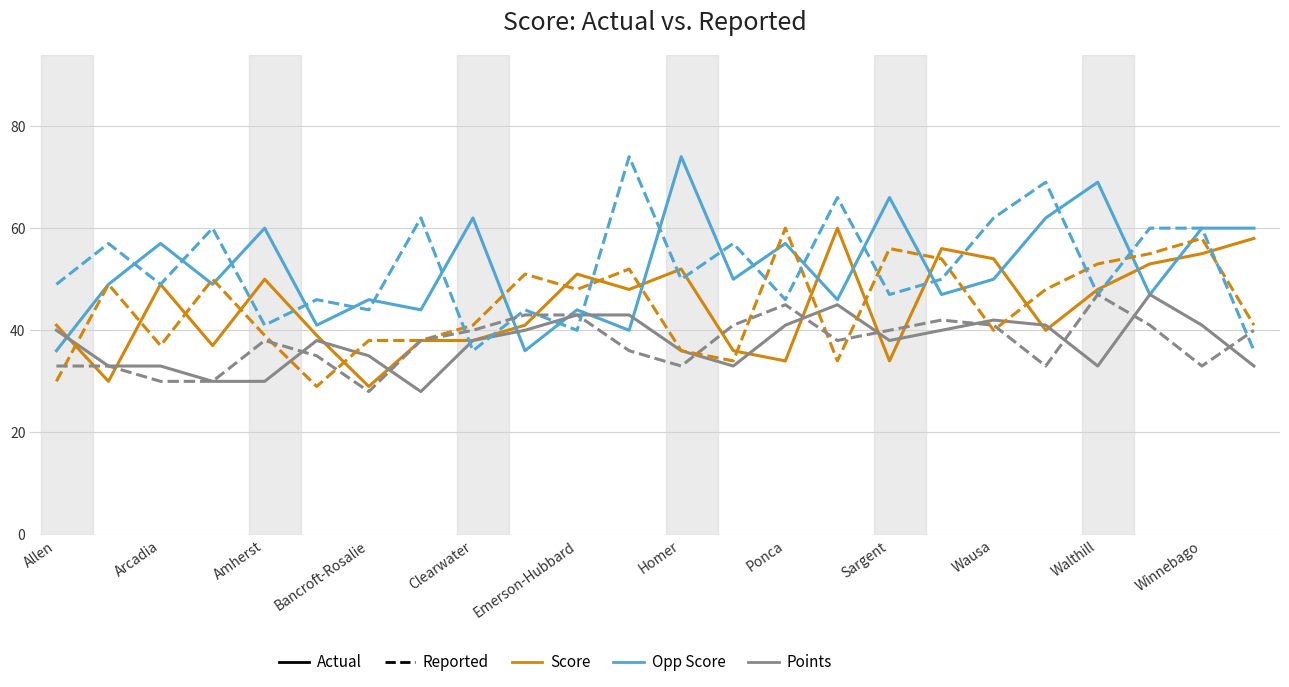

What is the greatest value displayed?

74